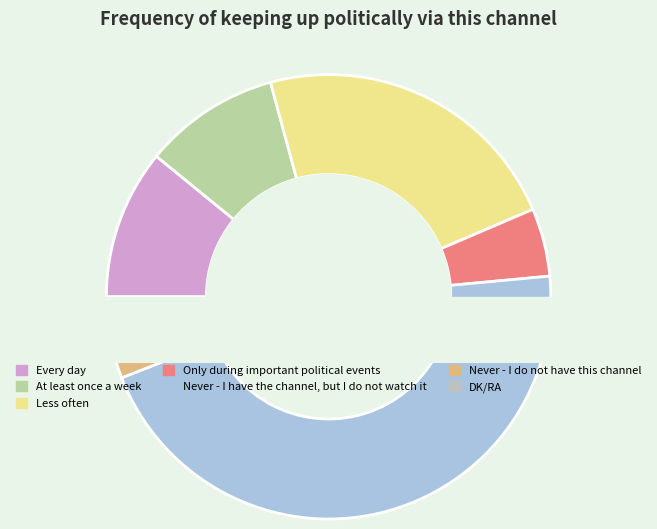

Between Less often and Every day, which is larger?

Less often